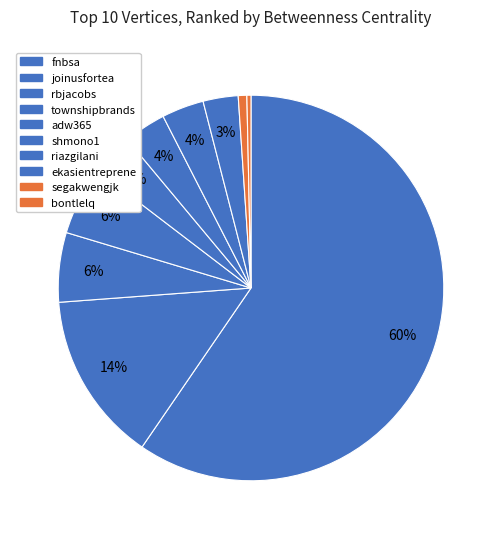

What percentage do adw365 and fnbsa together represent?

63.1%